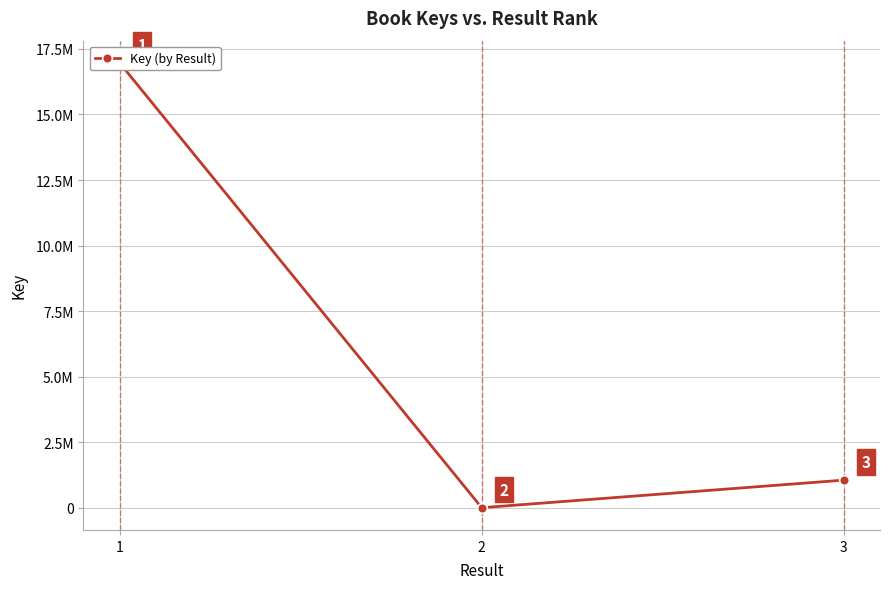

List the labels in order of value, smallest first.

2, 3, 1